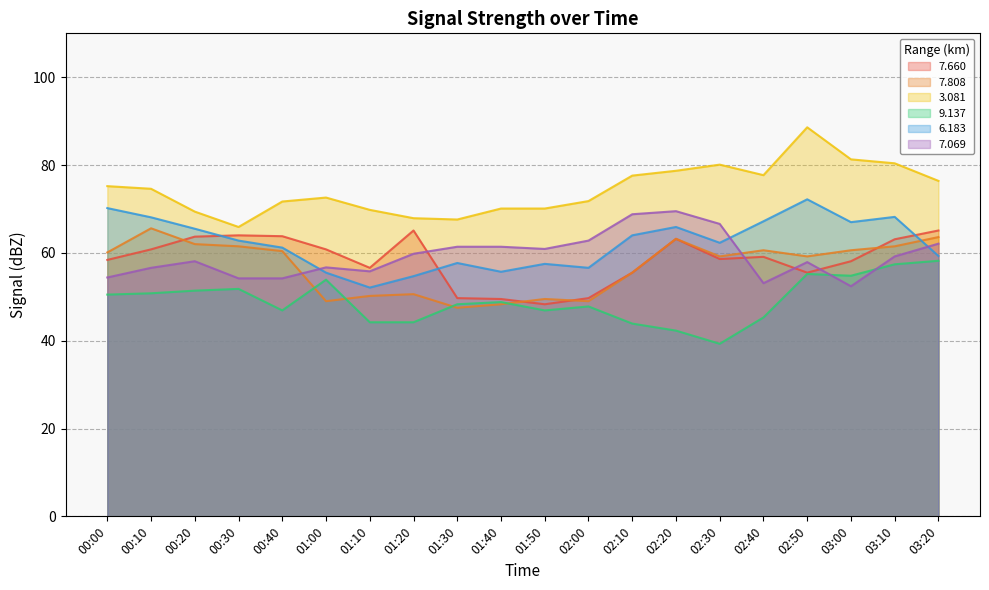

How many lines are shown in the chart?

6